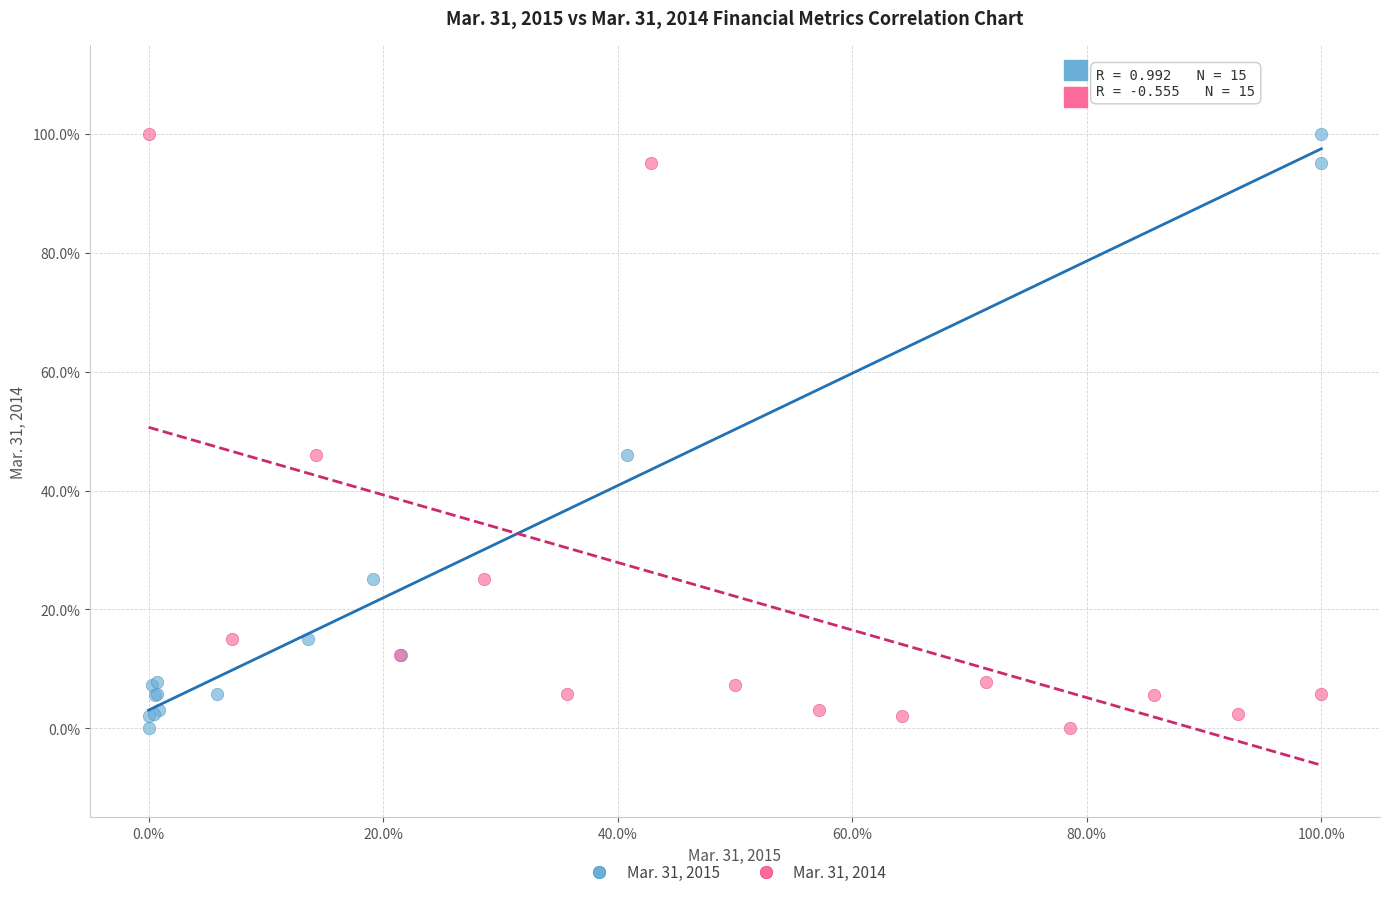

What are all the series names shown in the legend?

Mar. 31, 2015, Mar. 31, 2014